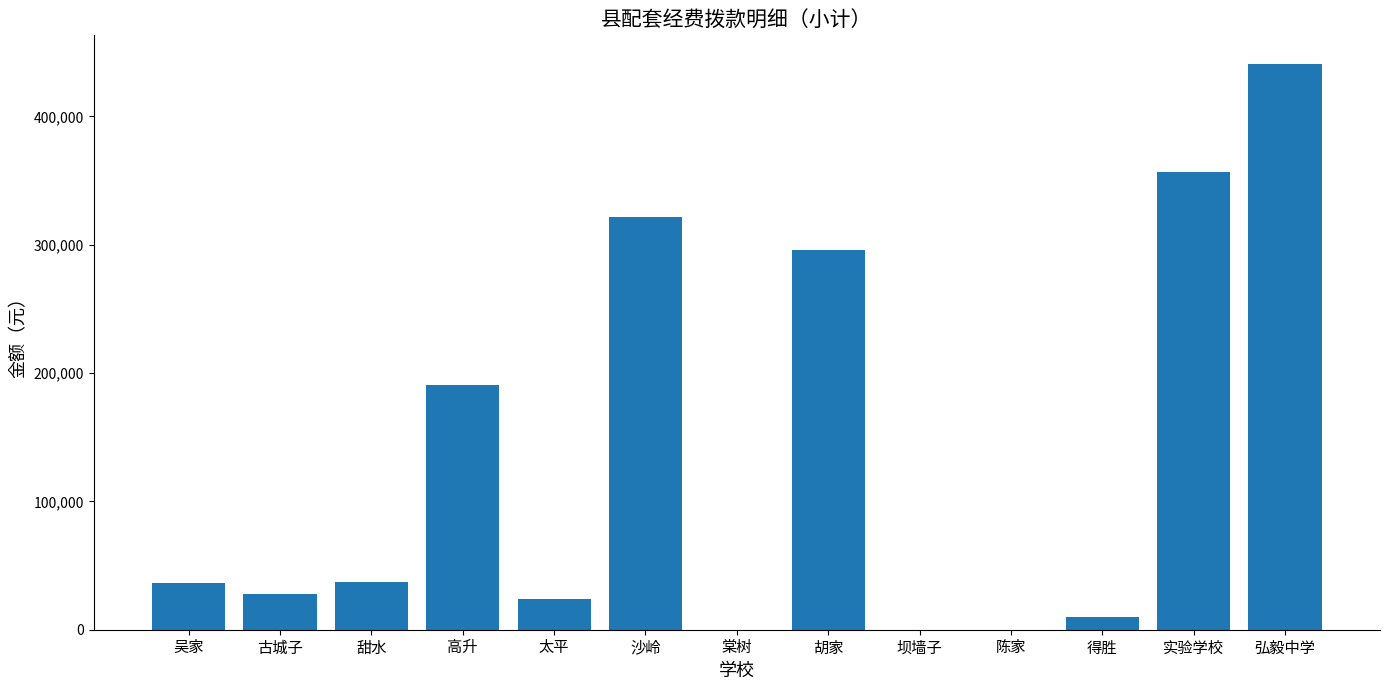

Is it true that the value at 胡家 is 296015?

True